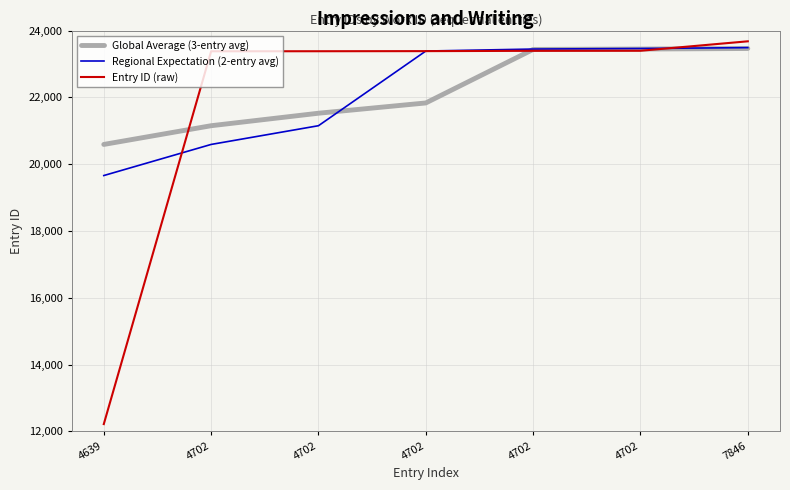

What are all the series names shown in the legend?

Global Average (3-entry avg), Regional Expectation (2-entry avg), Entry ID (raw)